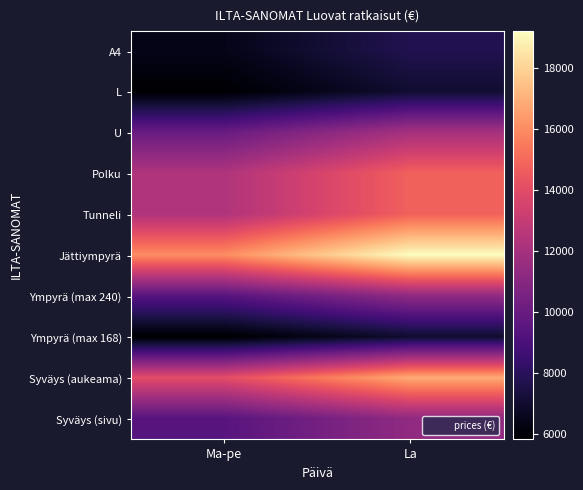

Reading left to right, transcribe all the data shown in this chart.

A4: Ma-pe=6443	La=7732
L: Ma-pe=5867	La=7042
U: Ma-pe=10009	La=12012
Polku: Ma-pe=12311	La=14772
Tunneli: Ma-pe=12311	La=14772
Jättiympyrä: Ma-pe=16003	La=19204
Ympyrä (max 240): Ma-pe=9422	La=11306
Ympyrä (max 168): Ma-pe=5832	La=7000
Syväys (aukeama): Ma-pe=14036	La=16844
Syväys (sivu): Ma-pe=9435	La=11321